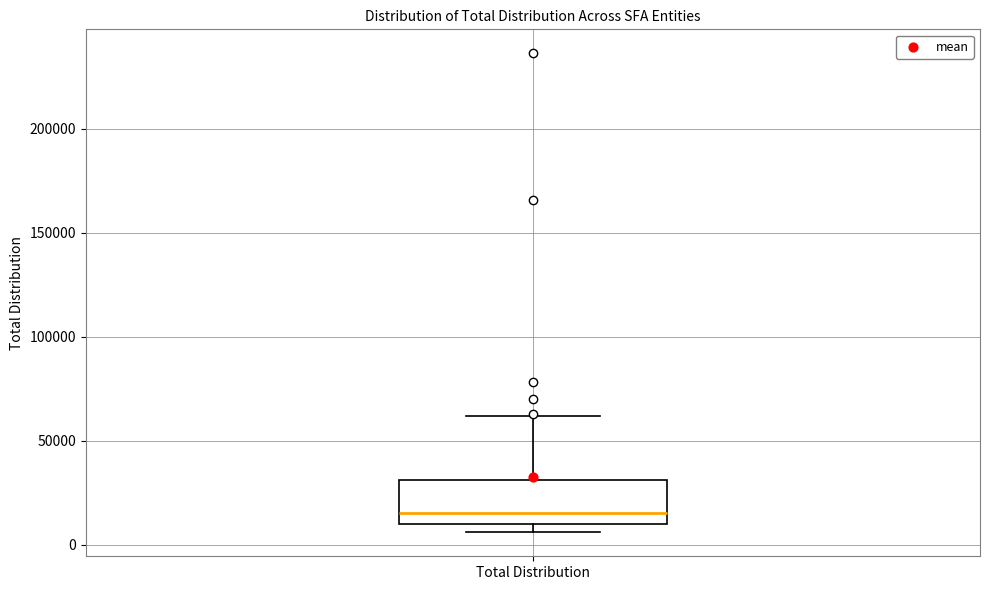

Read this box plot against the y-axis: the position of the median line, the range covered by the box, and the ends of both whiskers. The values are not printed on the chart, so give them approximately, as read against the axis.

median 15000, box 10000 to 30000, whiskers 5000 to 60000